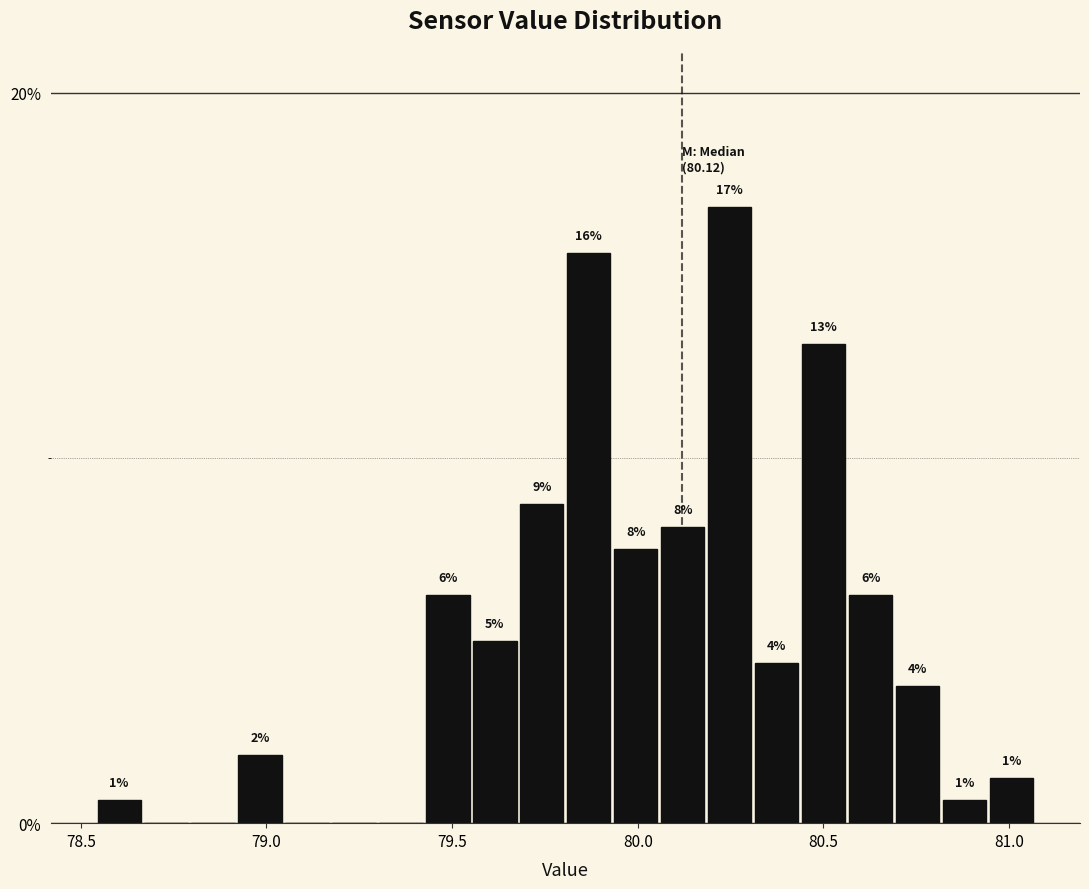

Read against the x-axis, roughly where is the centre of the tallest bar?

80.25